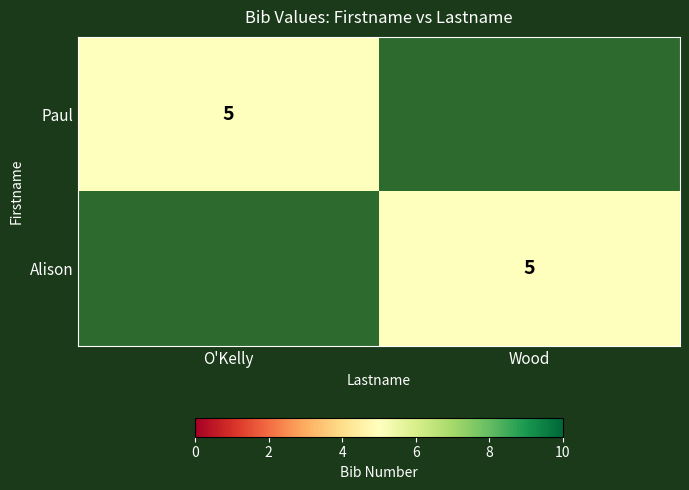

The Alison series shows 2 at Wood. True or false?

False